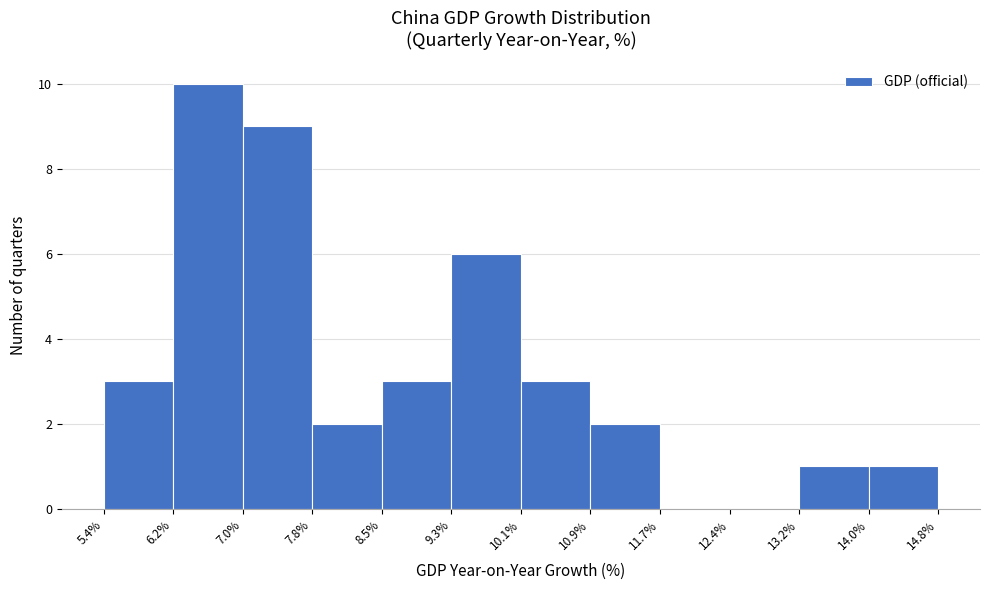

Reading left to right, list every bar in this chart as the range it spans on the x-axis followed by its height. The values are not printed on the chart, so give them approximately, as read against the axis.

5.4% to 6.2%: 3
6.2% to 7.0%: 10
7.0% to 7.8%: 9
7.8% to 8.5%: 2
8.5% to 9.3%: 3
9.3% to 10.1%: 6
10.1% to 10.9%: 3
10.9% to 11.7%: 2
11.7% to 12.4%: 0
12.4% to 13.2%: 0
13.2% to 14.0%: 1
14.0% to 14.8%: 1